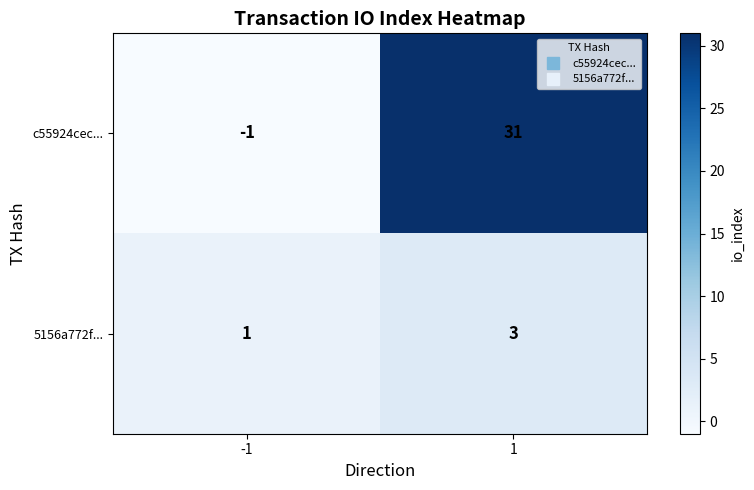

What is the sum of all 5156a772f... values?

4